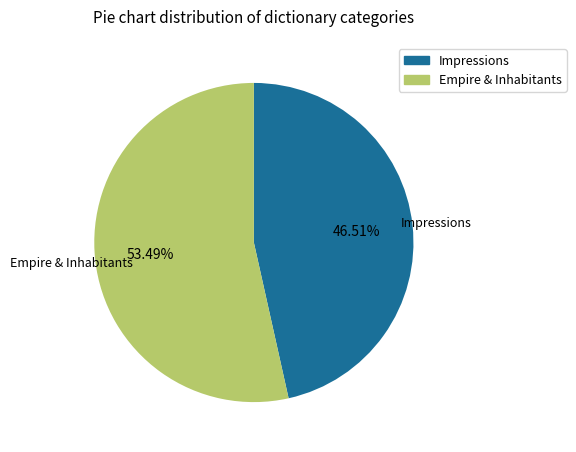

Count the number of slices in the pie.

2